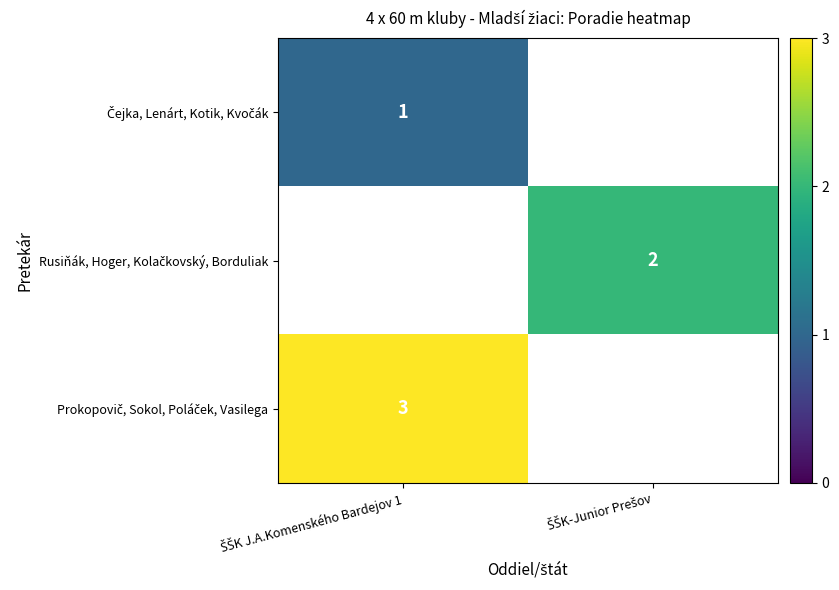

List the labels in order of Prokopovič, Sokol, Poláček, Vasilega value, smallest first.

ŠŠK J.A.Komenského Bardejov 1, ŠŠK-Junior Prešov